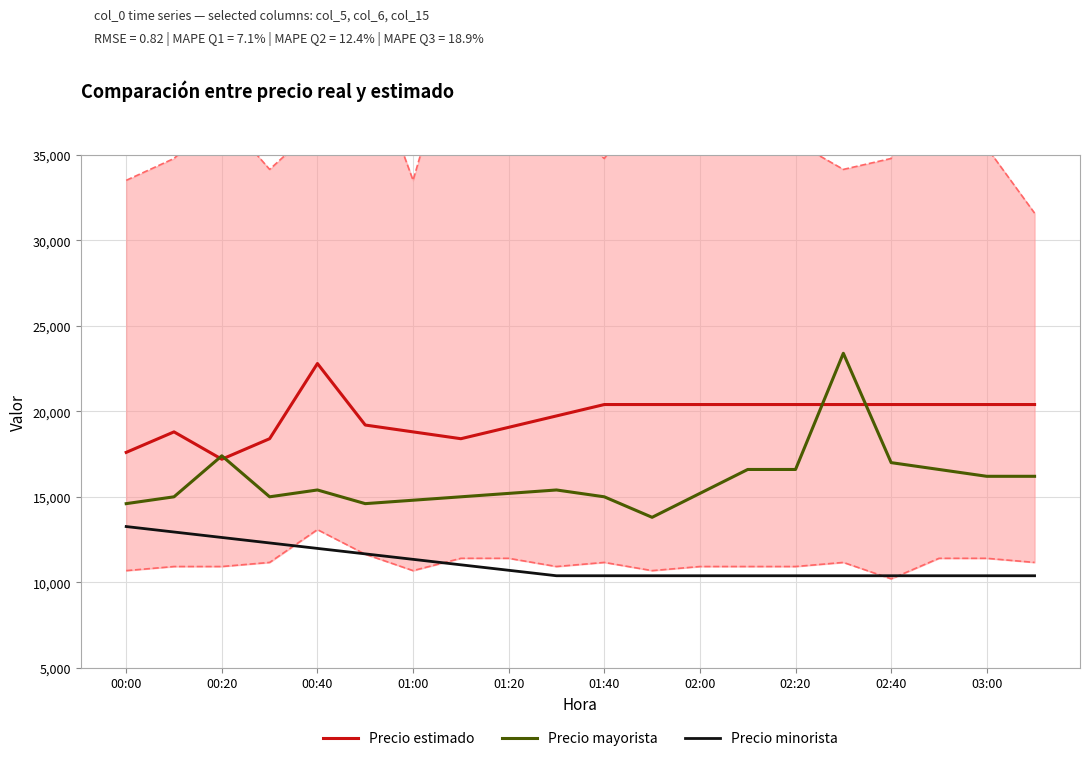

What is the sum of all Precio mayorista values?

319000.0